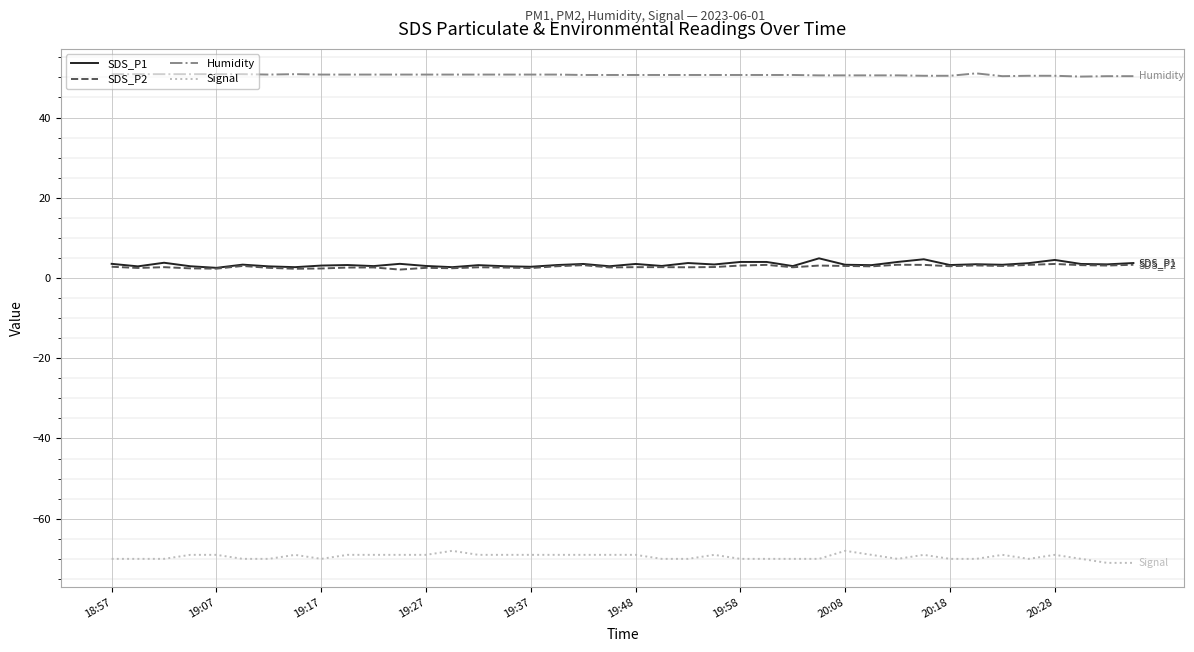

Which series has the largest total across all categories?

Humidity